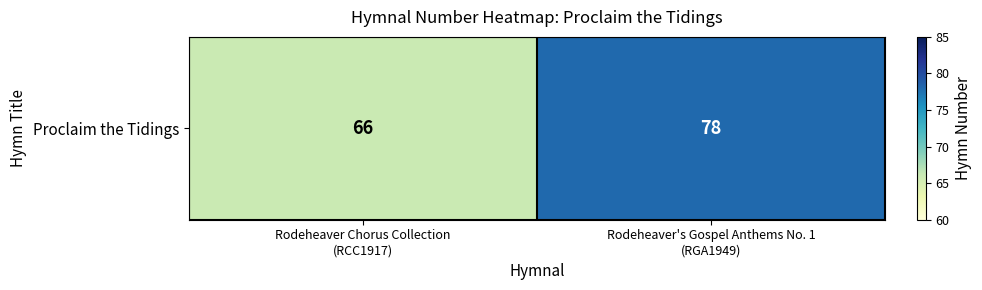

Is it true that the value at Rodeheaver Chorus Collection
(RCC1917) is 66?

True